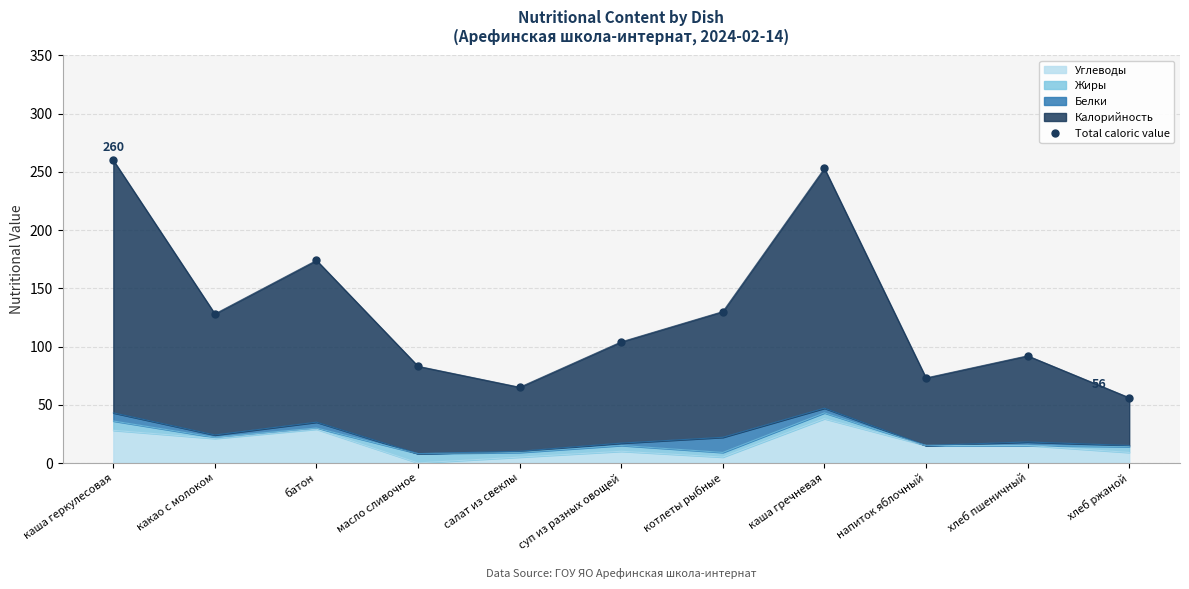

What is the change in value from суп из разных овощей to хлеб ржаной?

-48